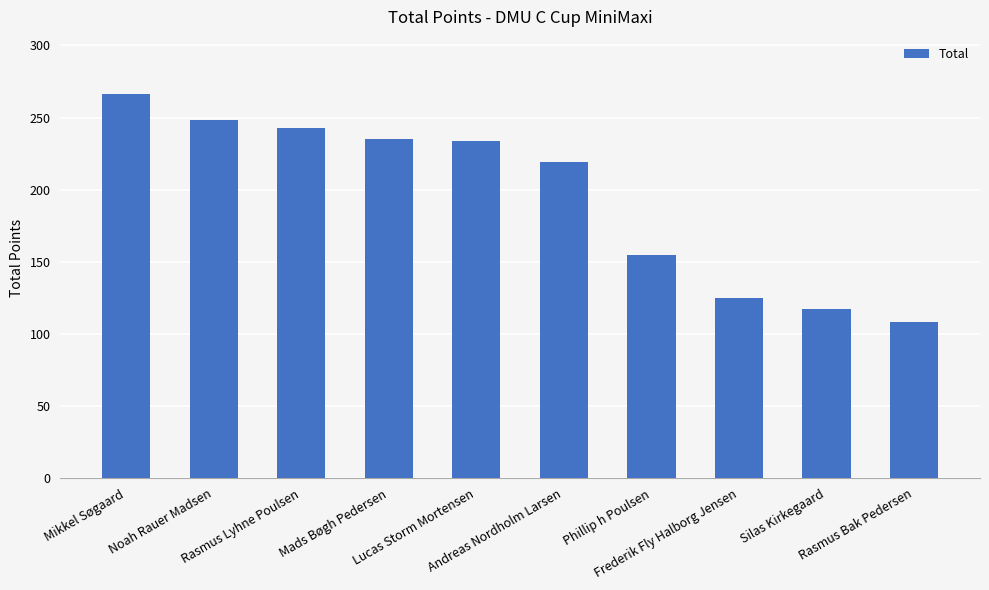

What is the value of the 4th bar from the left?

235